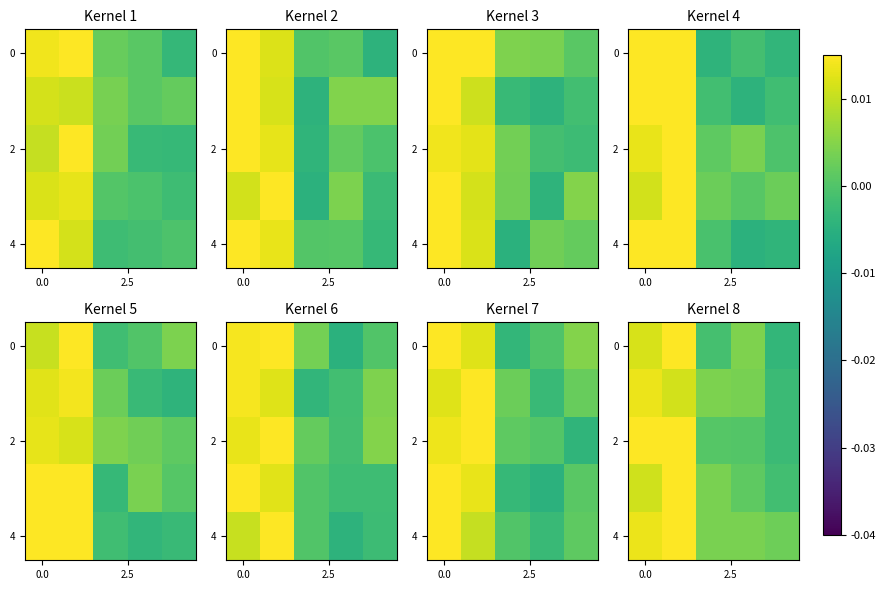

At which category does the chart reach its minimum across all series?

4